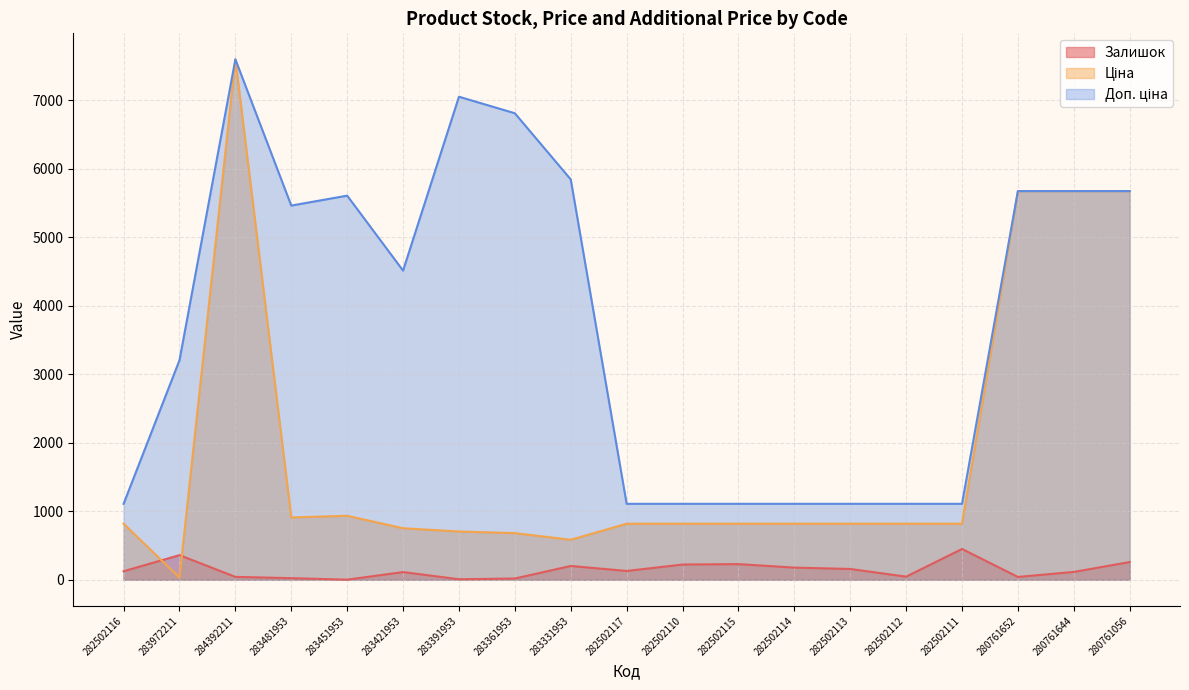

The Доп. ціна series shows 8760.2 at 280761644. True or false?

False